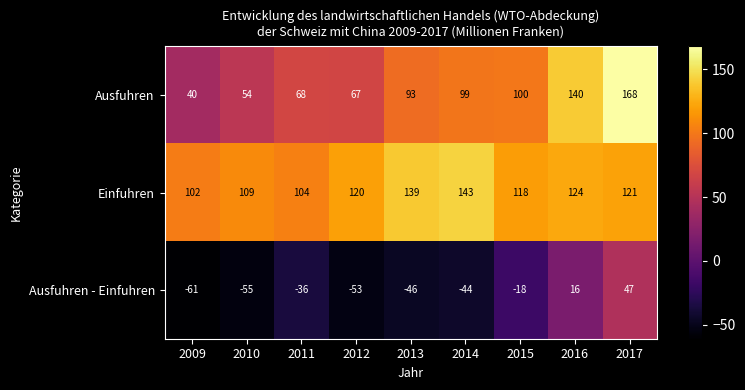

True or false: Ausfuhren - Einfuhren has a value of -15 at 2011.

False